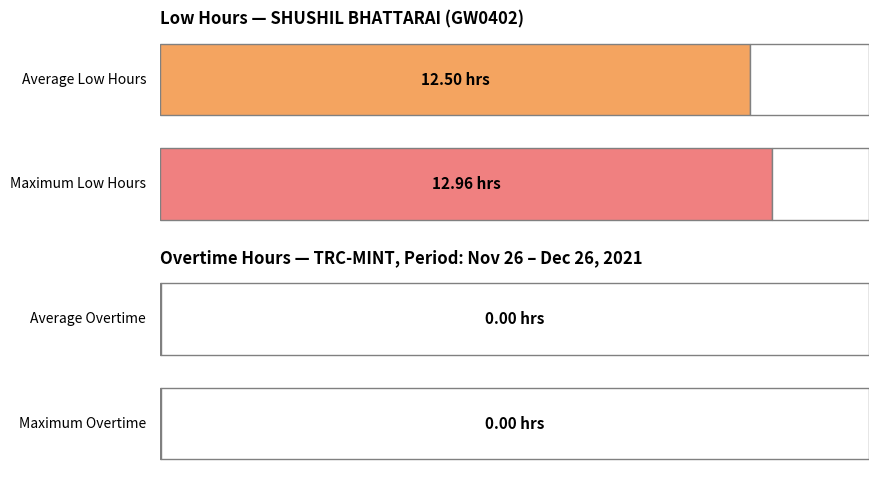

How many distinct data groups are displayed?

2